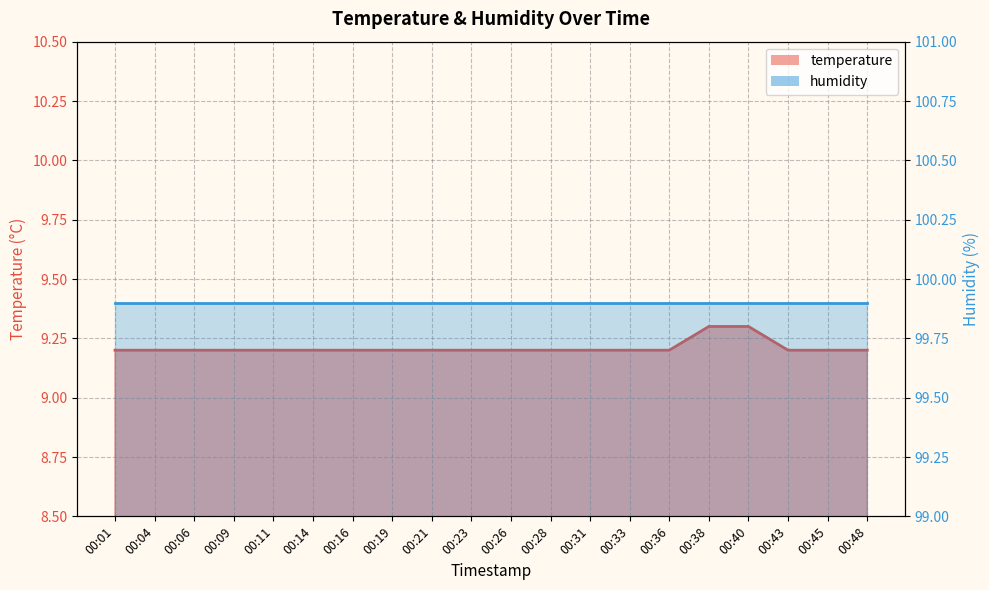

List the labels in order of value, smallest first.

00:01, 00:04, 00:06, 00:09, 00:11, 00:14, 00:16, 00:19, 00:21, 00:23, 00:26, 00:28, 00:31, 00:33, 00:36, 00:43, 00:45, 00:48, 00:38, 00:40